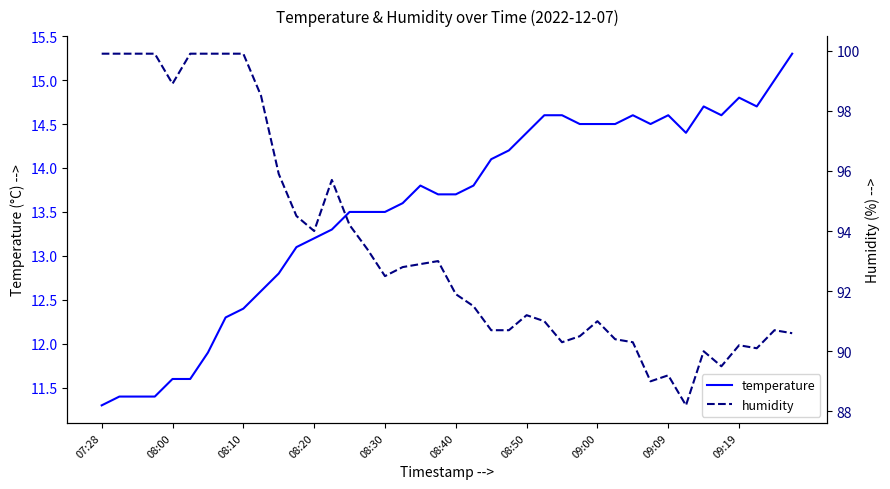

Rank the series by their maximum value, from lowest to highest.

temperature, humidity